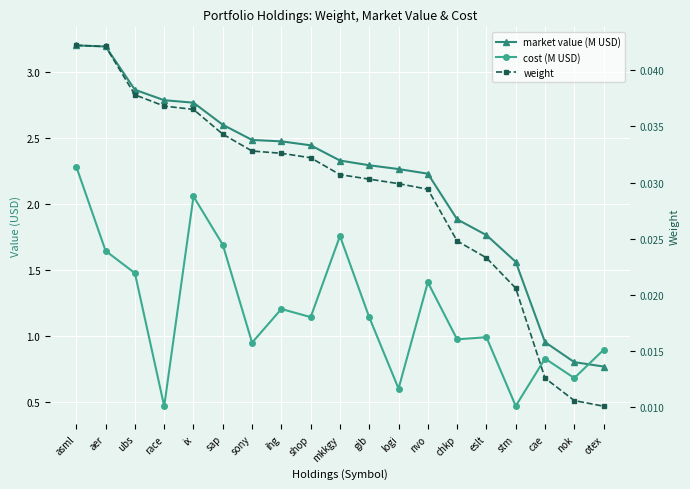

True or false: market value (M USD) has a value of 2.4 at shop.

True